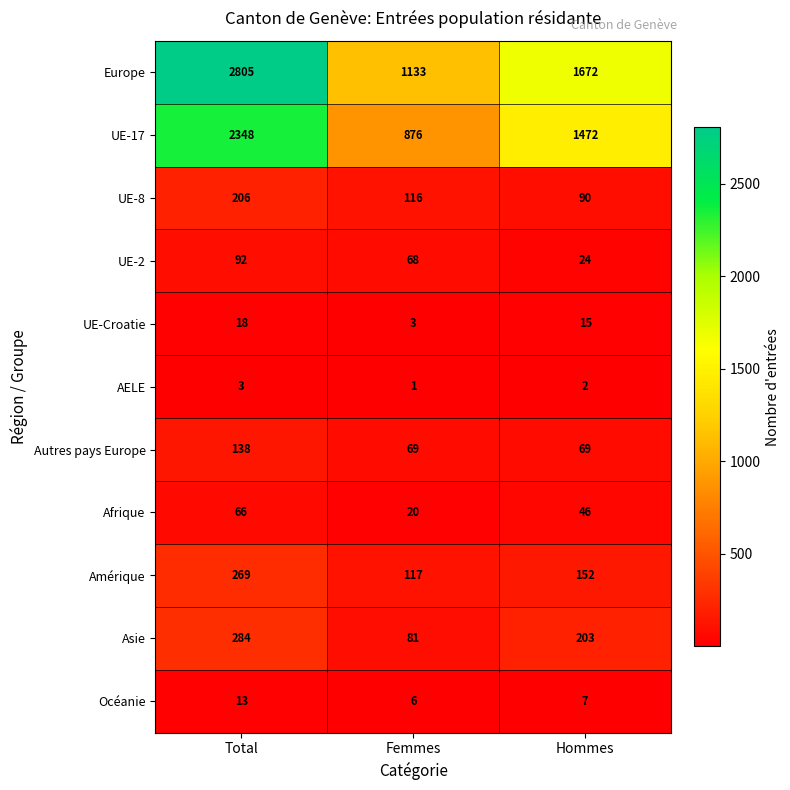

What is the sum of all Océanie values?

26